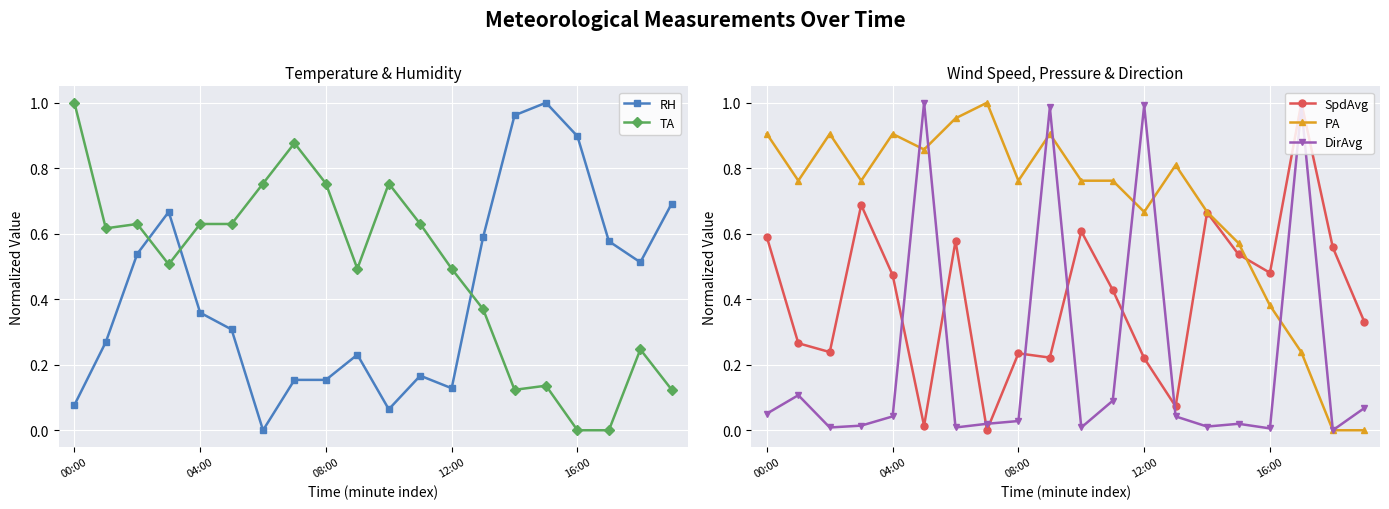

The TA series shows 0.9 at 04:00. True or false?

False